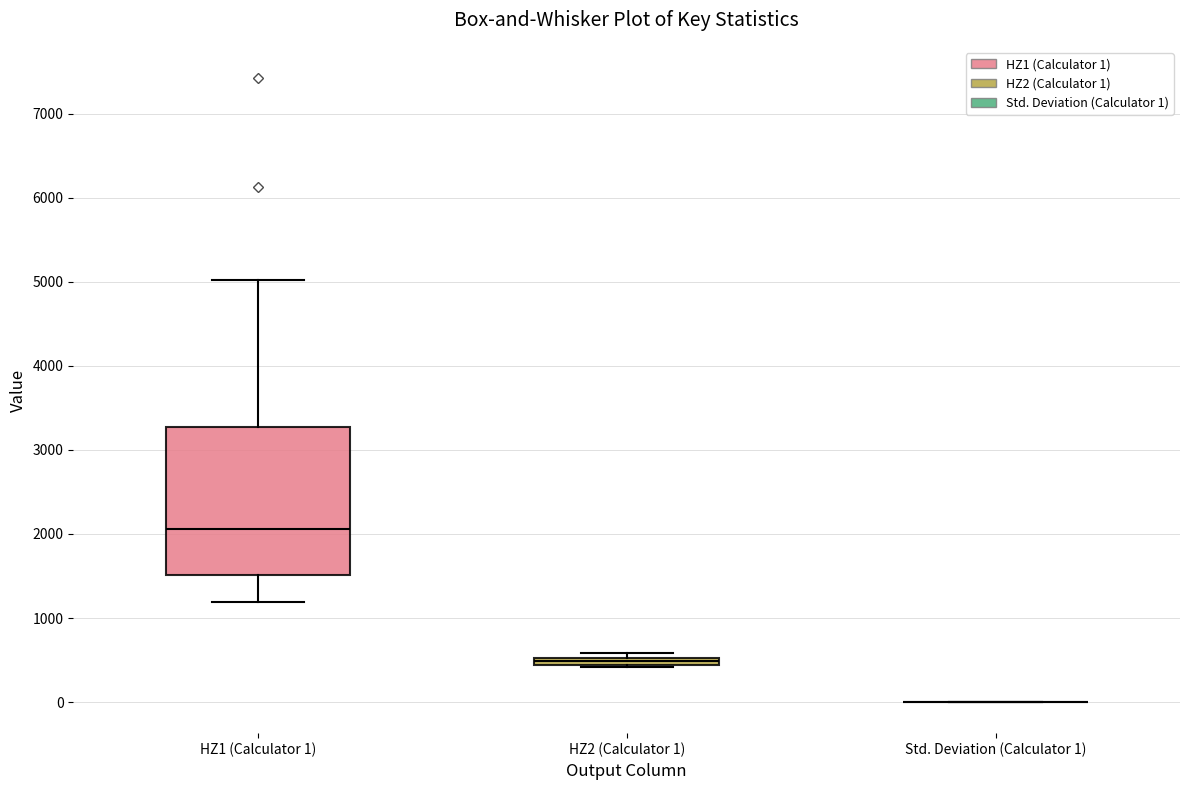

Where is the upper edge of the box for HZ2 (Calculator 1) on the y-axis? The values are not printed on the chart, so give them approximately, as read against the axis.

500